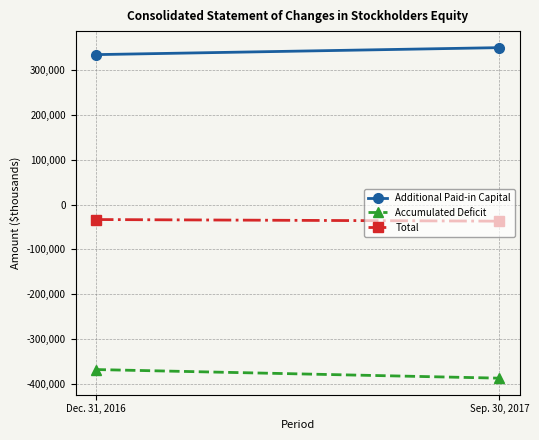

Is the value of Total at Sep. 30, 2017 greater than the value of Additional Paid-in Capital at Dec. 31, 2016?

No